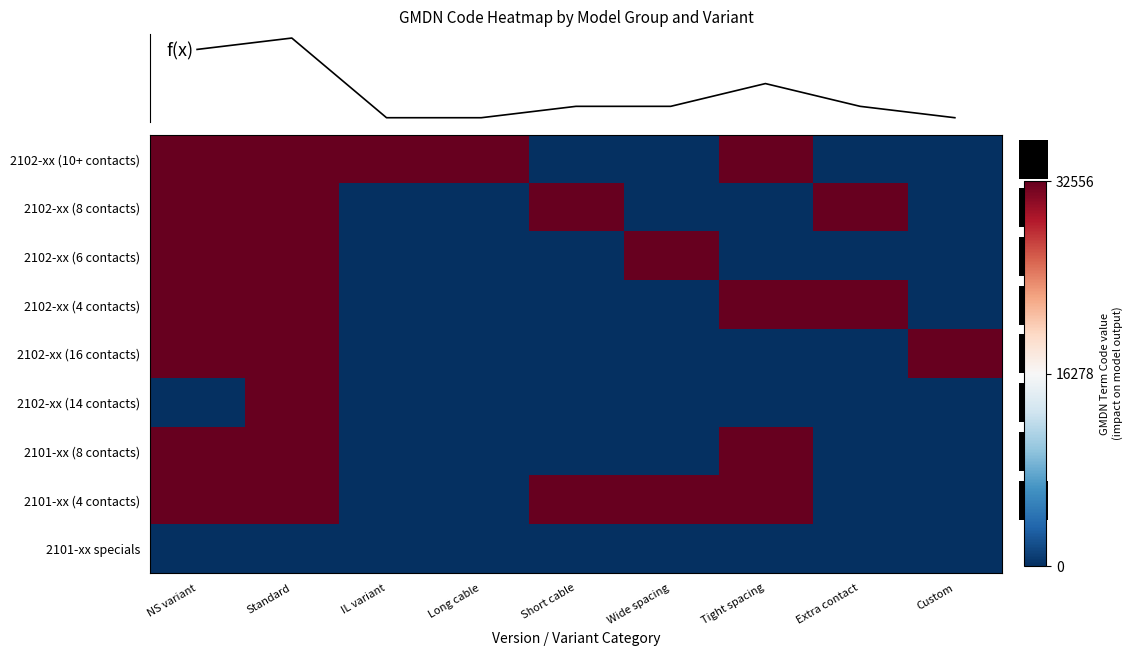

How many values in the f(x) series are below 2?

3